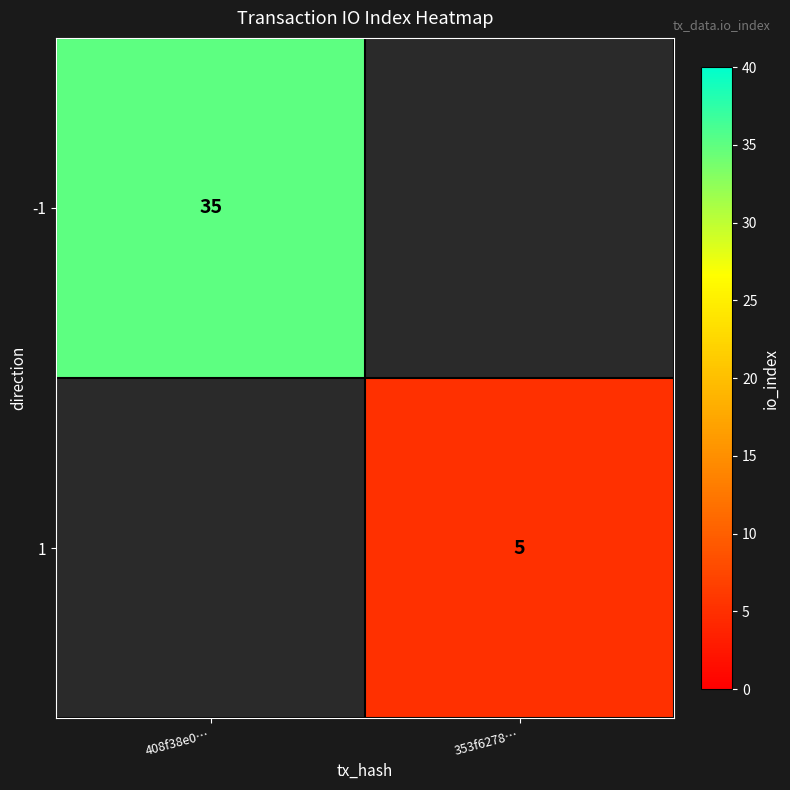

Is it true that -1 equals 35 at 408f38e0…?

True